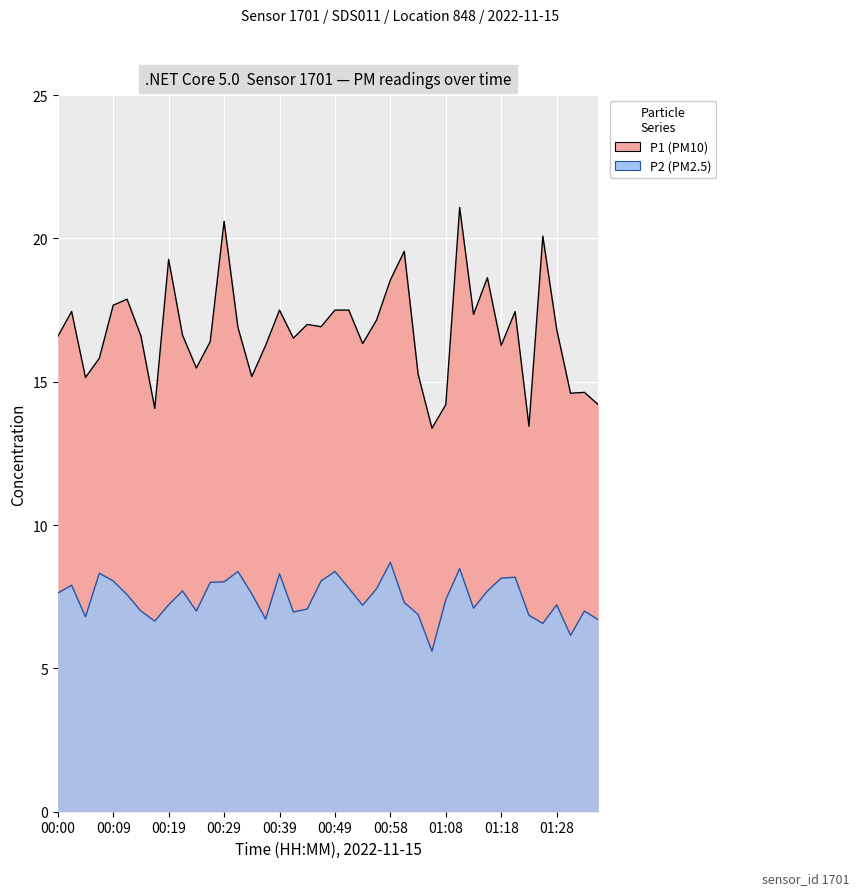

List the series in order of their peak value, highest first.

P1, P2